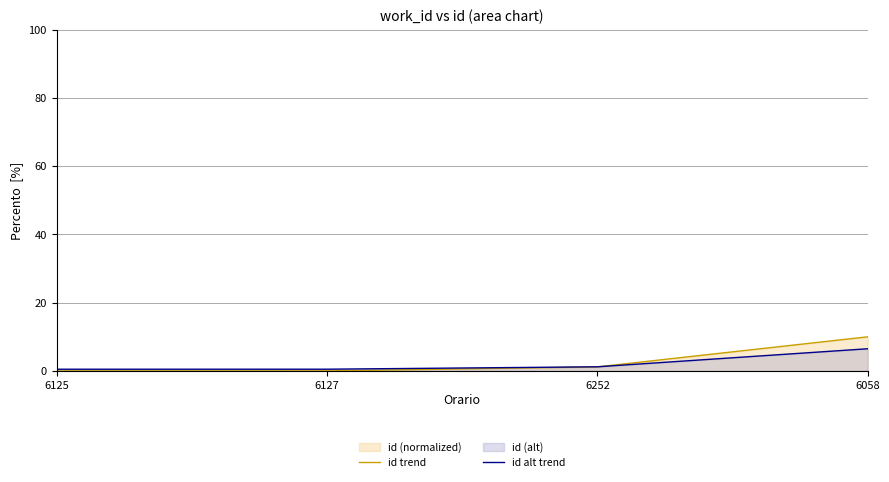

How many lines are shown in the chart?

2